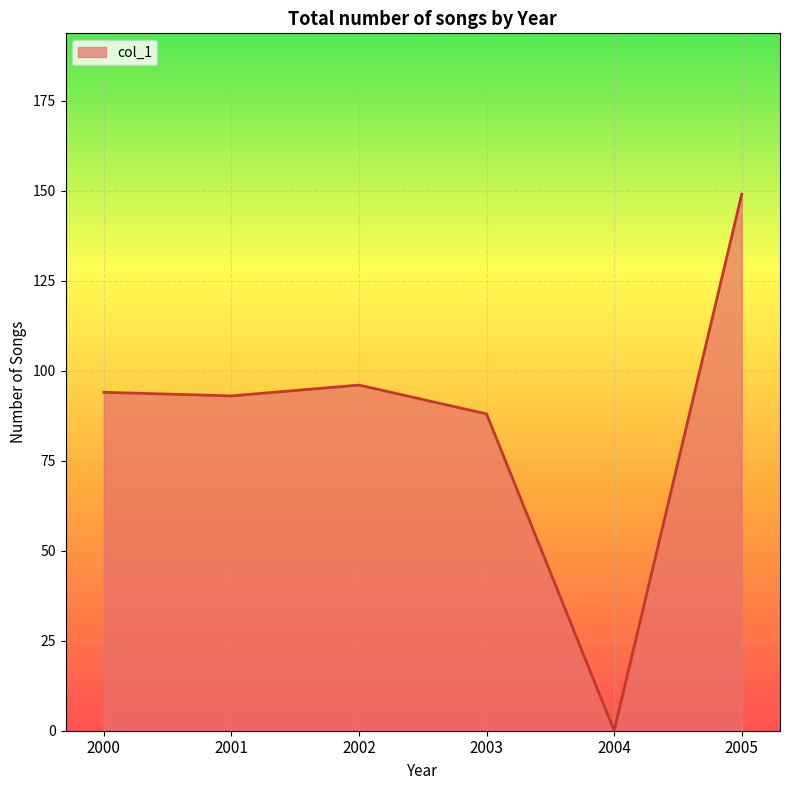

What is the difference between the maximum and minimum values?

149